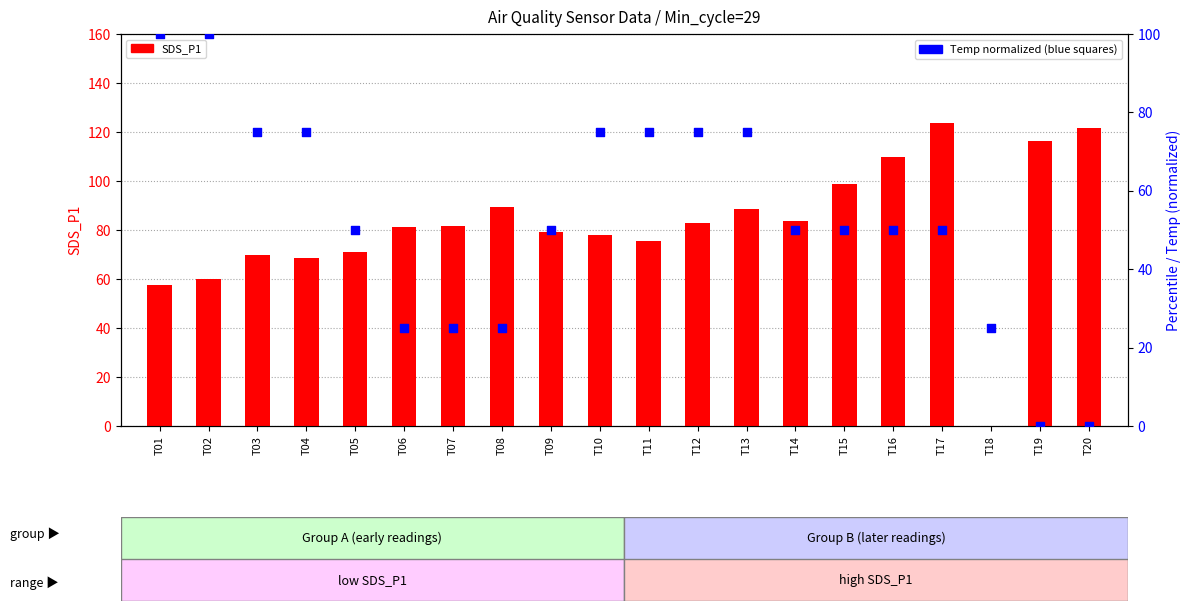

Which series contains the lowest Y value?

SDS_P1